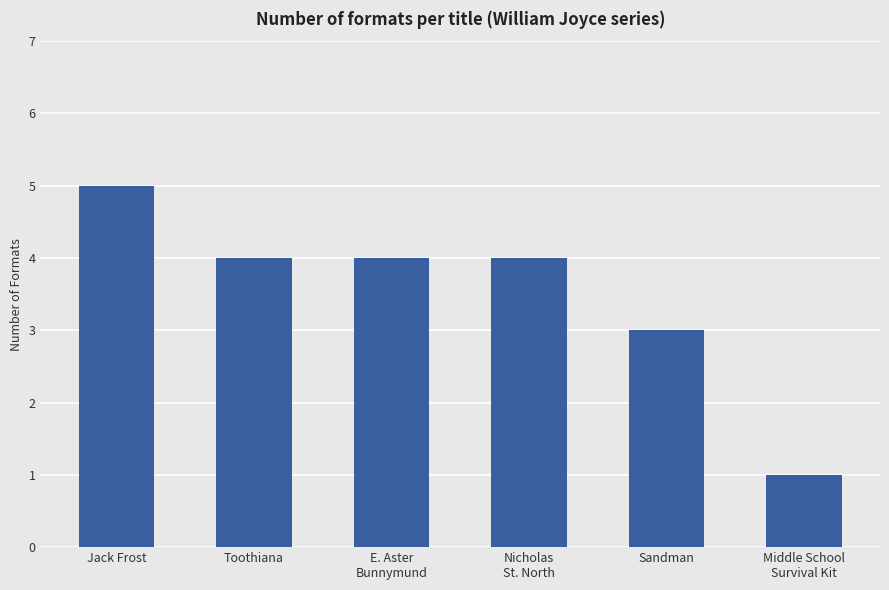

How many data points does each series have?

6